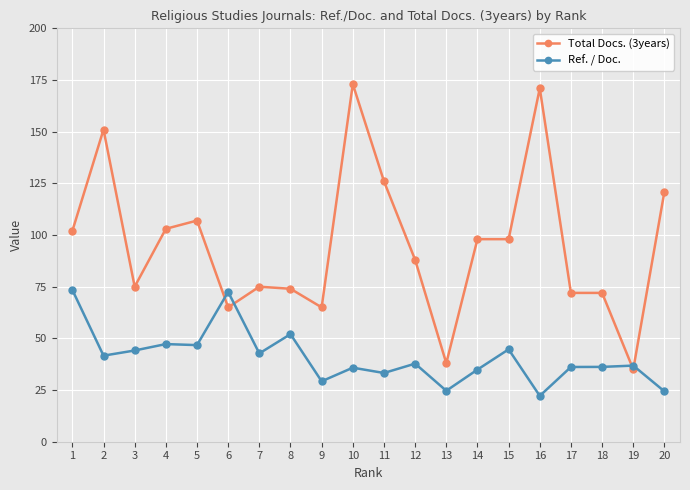

How many distinct data groups are displayed?

2